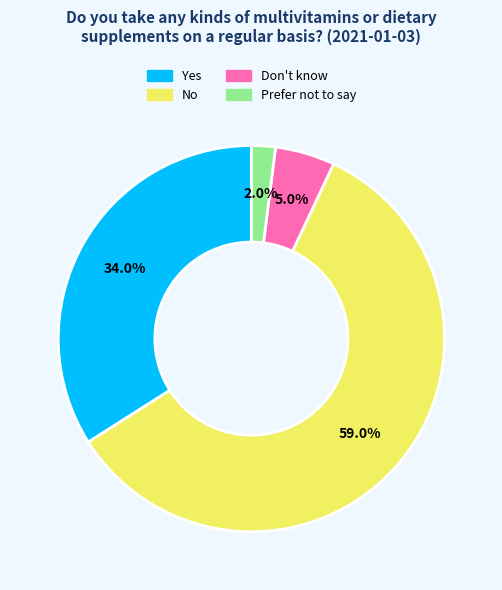

Which category has the biggest portion of the pie?

No